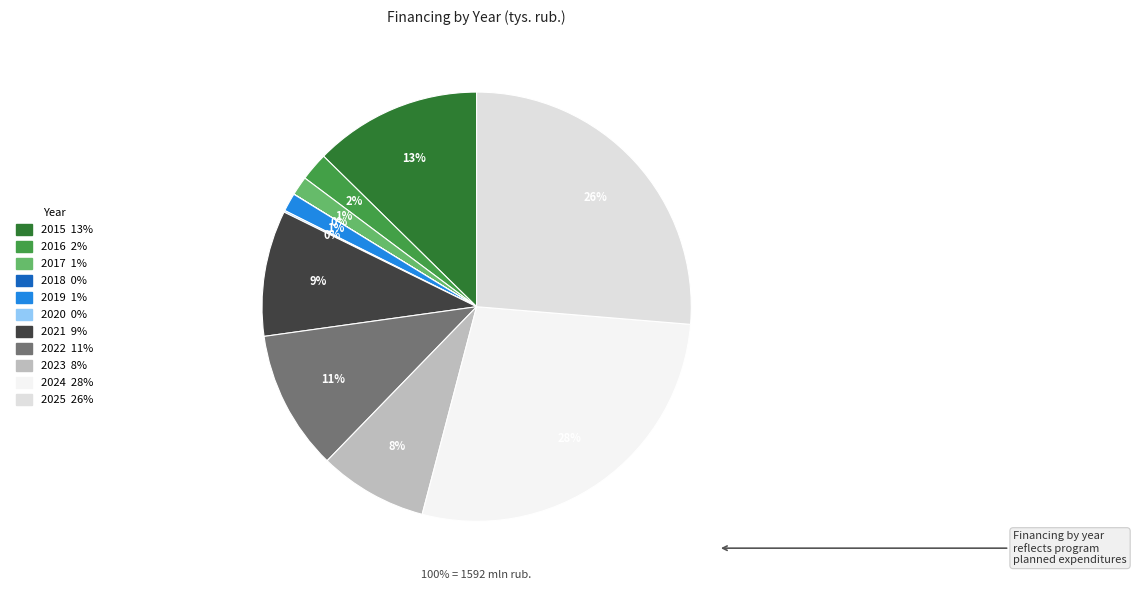

How many segments does this pie chart have?

11